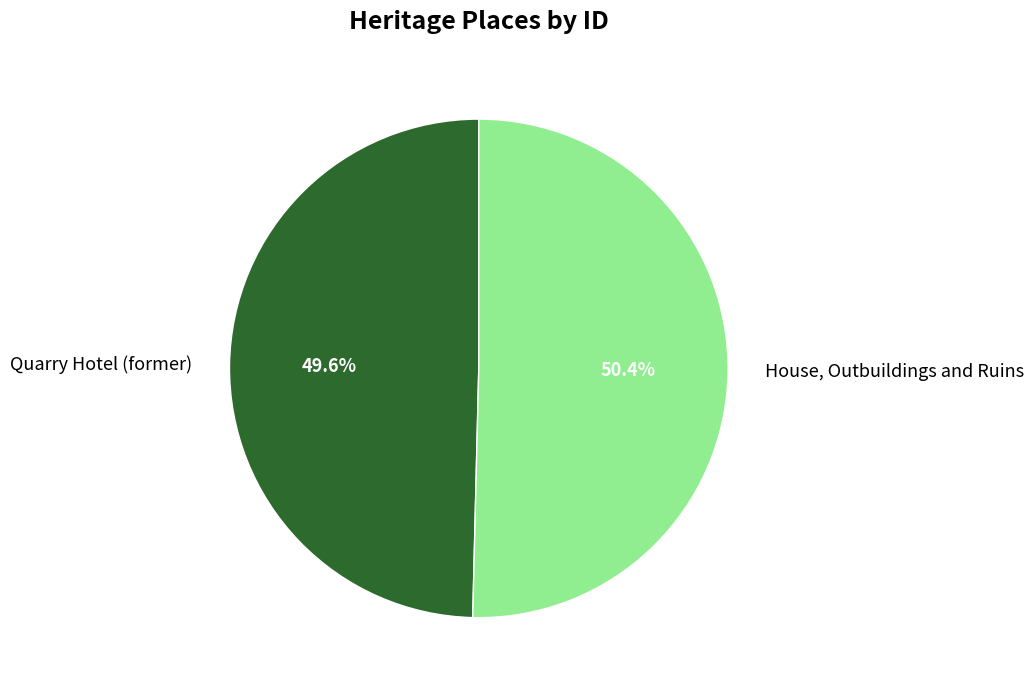

Rank the categories by value from highest to lowest.

House, Outbuildings and Ruins, Quarry Hotel (former)